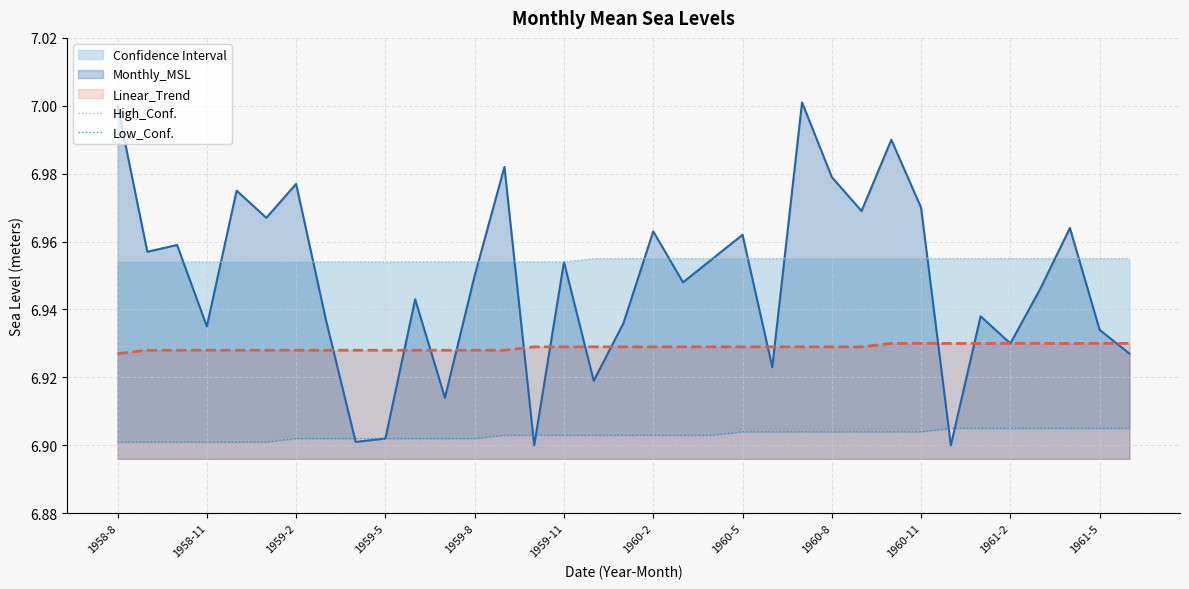

The Linear_Trend series shows 11.0 at 1960-2. True or false?

False